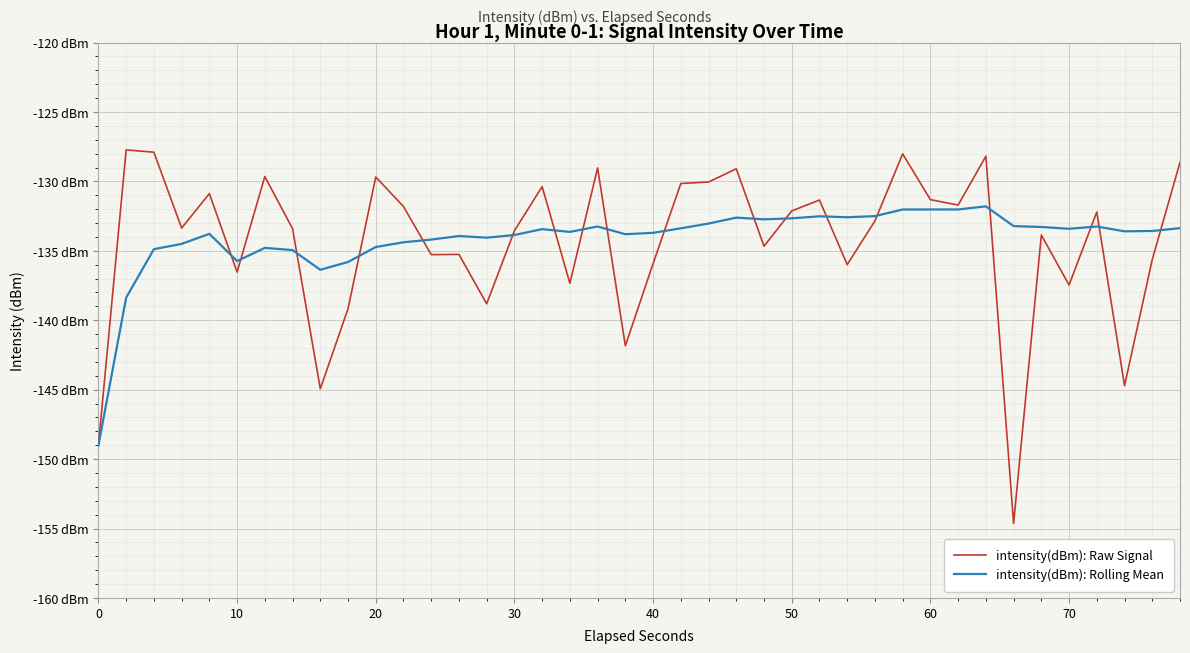

Does the chart display data point markers on the line(s)?

No